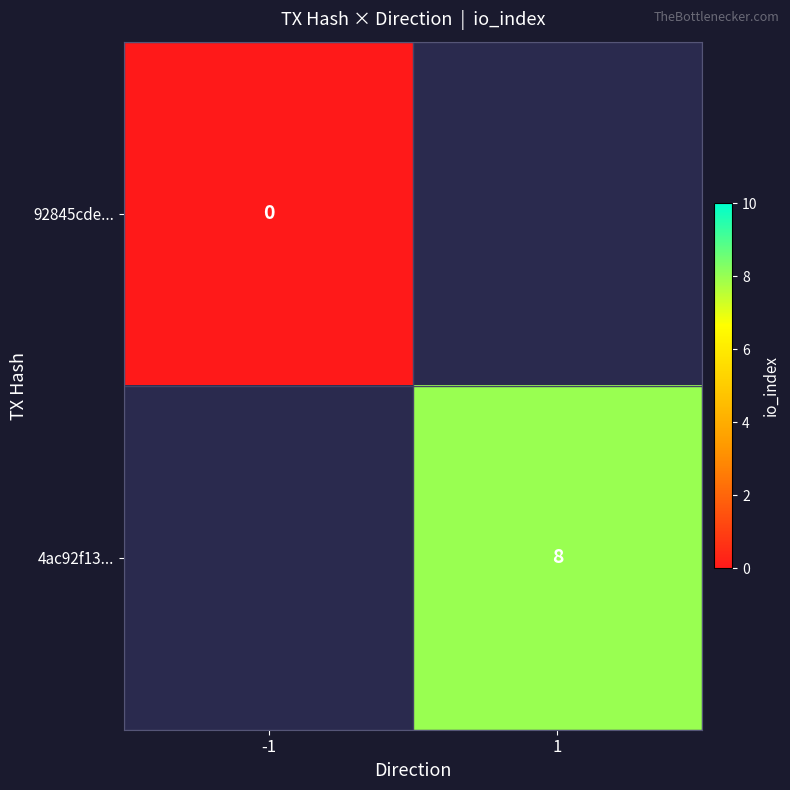

True or false: 4ac92f13... has a value of 12 at 1.

False